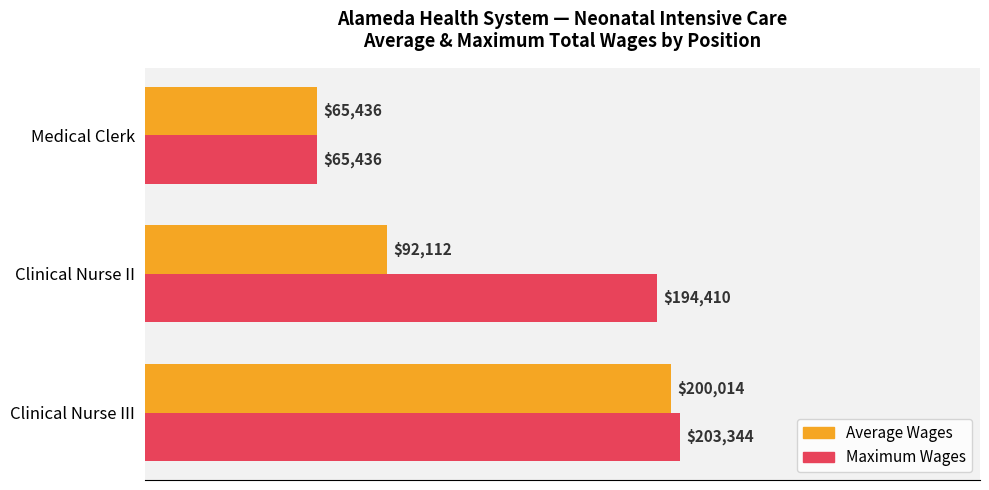

At which label does Maximum Wages reach its minimum?

Medical Clerk